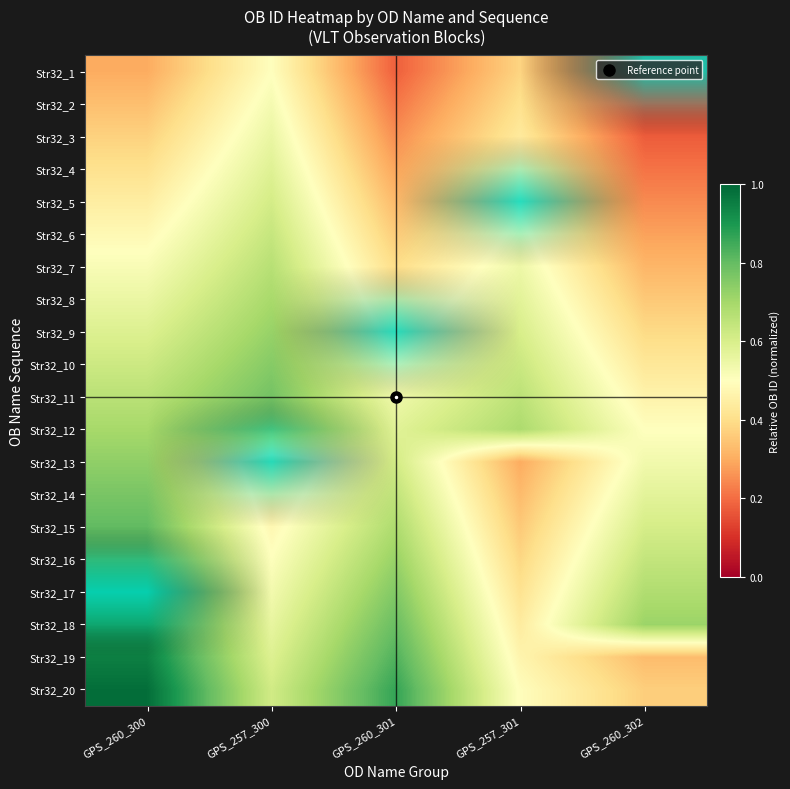

Which has a higher value, GPS_260_302 or GPS_260_300?

GPS_260_300